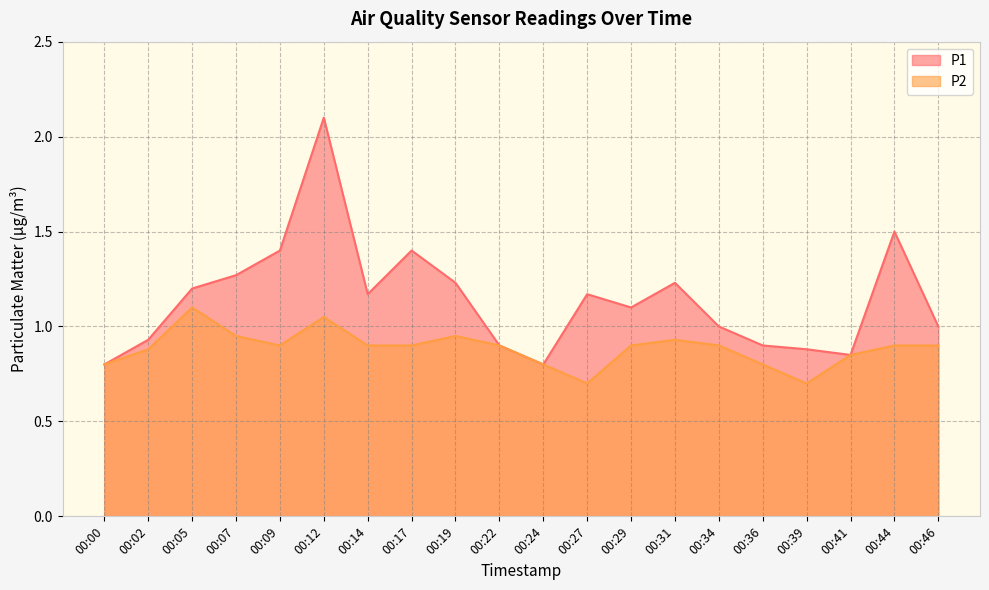

Between 00:00 and 00:31, which is larger?

00:31